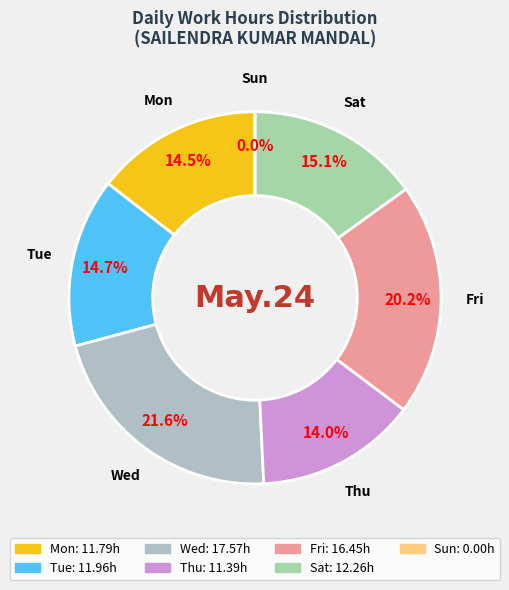

Approximately how many times larger is the value at Sat compared to Thu?

1.1